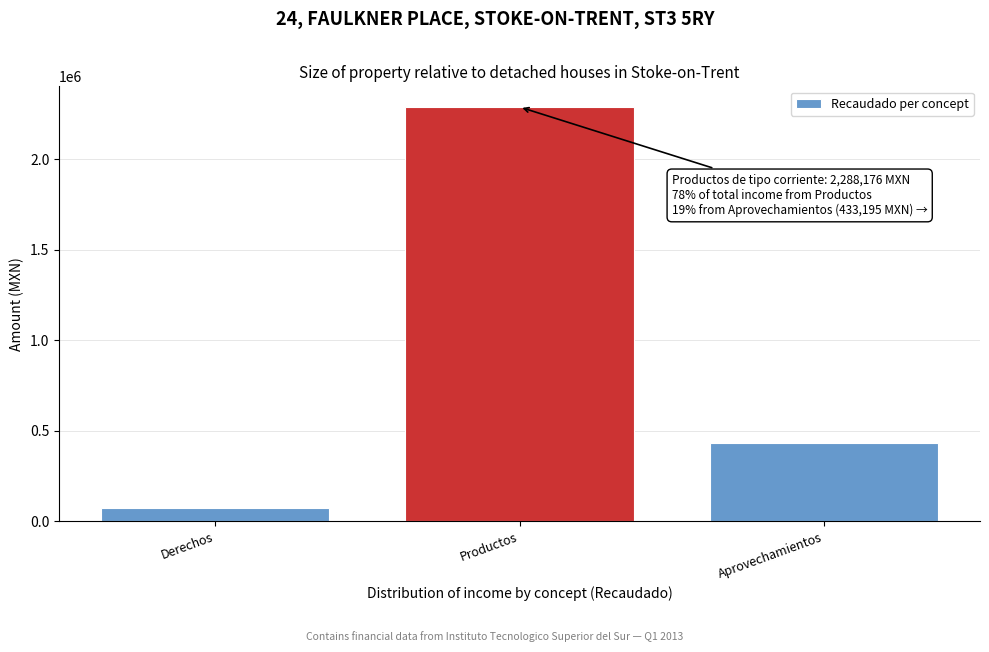

Reading right to left, extract all data points from this chart.

Aprovechamientos=433195.5	Productos=2288176.3	Derechos=72060.0